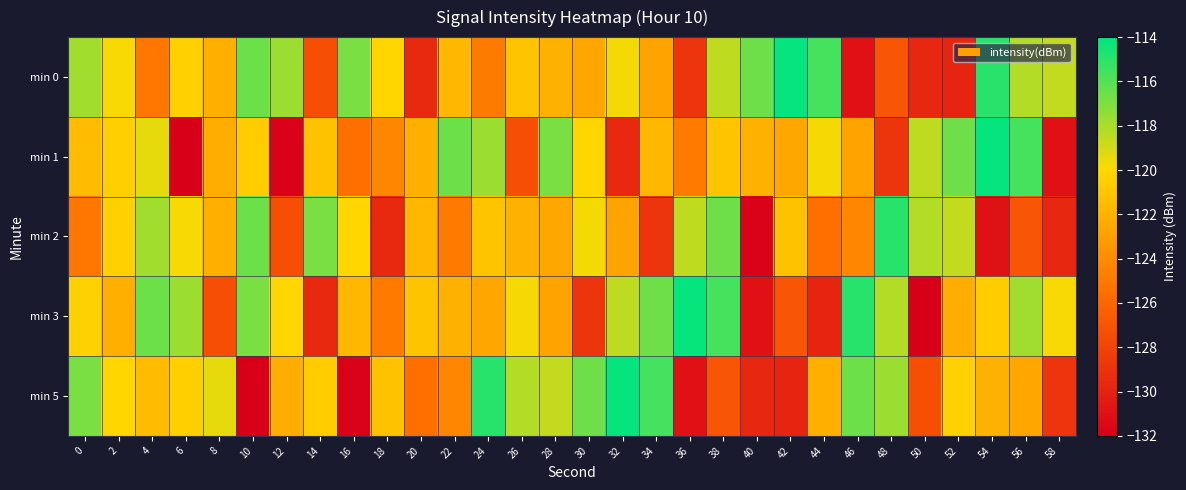

Reading left to right, list all the values displayed in this chart.

min 0: 0=-117.8	2=-119.9	4=-125.1	6=-120.4	8=-122.2	10=-116.6	12=-117.7	14=-127.4	16=-116.9	18=-120.1	20=-129.5	22=-121.7	24=-124.9	26=-121.0	28=-122.0	30=-122.6	32=-119.8	34=-122.8	36=-128.9	38=-118.5	40=-116.6	42=-114.1	44=-115.6	46=-130.9	48=-127.0	50=-129.7	52=-129.8	54=-115.0	56=-118.2	58=-118.6
min 1: 0=-121.5	2=-120.5	4=-119.4	6=-132.0	8=-122.3	10=-120.7	12=-131.8	14=-121.2	16=-125.5	18=-124.3	20=-122.2	22=-116.6	24=-117.7	26=-127.4	28=-116.9	30=-120.1	32=-129.5	34=-121.7	36=-124.9	38=-121.0	40=-122.0	42=-122.6	44=-119.8	46=-122.8	48=-128.9	50=-118.5	52=-116.6	54=-114.1	56=-115.6	58=-130.9
min 2: 0=-125.1	2=-120.4	4=-117.8	6=-119.9	8=-122.2	10=-116.6	12=-127.4	14=-116.9	16=-120.1	18=-129.5	20=-121.7	22=-124.9	24=-121.0	26=-122.0	28=-122.6	30=-119.8	32=-122.8	34=-128.9	36=-118.5	38=-116.6	40=-131.8	42=-121.2	44=-125.5	46=-124.3	48=-115.0	50=-118.2	52=-118.6	54=-130.9	56=-127.0	58=-129.7
min 3: 0=-120.4	2=-122.2	4=-116.6	6=-117.7	8=-127.4	10=-116.9	12=-120.1	14=-129.5	16=-121.7	18=-124.9	20=-121.0	22=-122.0	24=-122.6	26=-119.8	28=-122.8	30=-128.9	32=-118.5	34=-116.6	36=-114.1	38=-115.6	40=-130.9	42=-127.0	44=-129.8	46=-115.0	48=-118.2	50=-132.0	52=-122.3	54=-120.7	56=-117.8	58=-119.9
min 5: 0=-116.9	2=-120.1	4=-121.5	6=-120.5	8=-119.4	10=-132.0	12=-122.3	14=-120.7	16=-131.8	18=-121.2	20=-125.5	22=-124.3	24=-115.0	26=-118.2	28=-118.6	30=-116.6	32=-114.1	34=-115.6	36=-130.9	38=-127.0	40=-129.7	42=-129.8	44=-122.2	46=-116.6	48=-117.7	50=-127.4	52=-120.4	54=-122.0	56=-122.6	58=-128.9